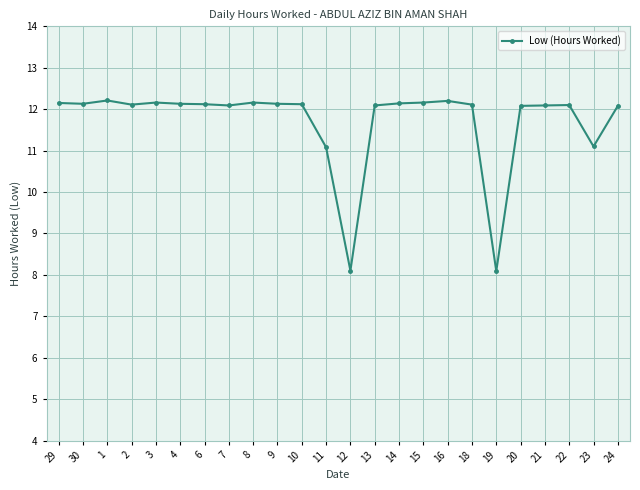

Where does the data first go above 12?

29